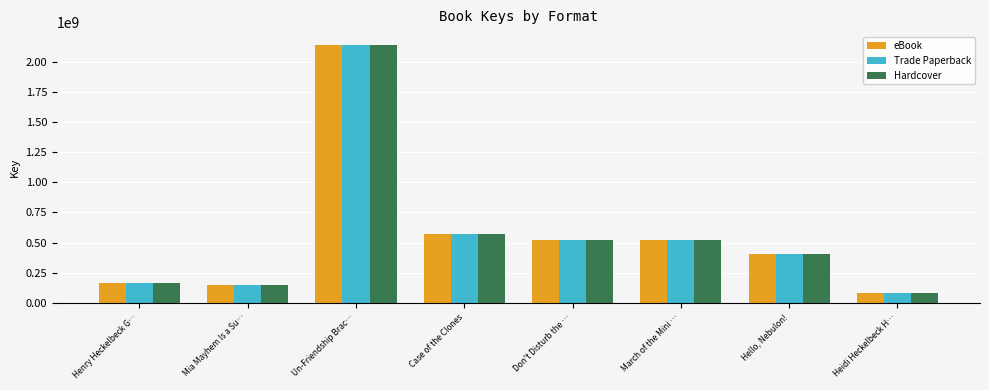

True or false: eBook has a value of 737604876 at March of the Mini ….

False